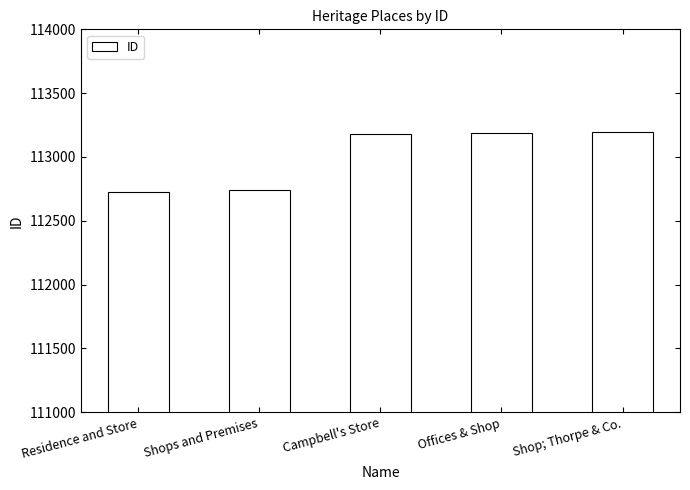

What is the label of the 4th bar from the left?

Offices & Shop